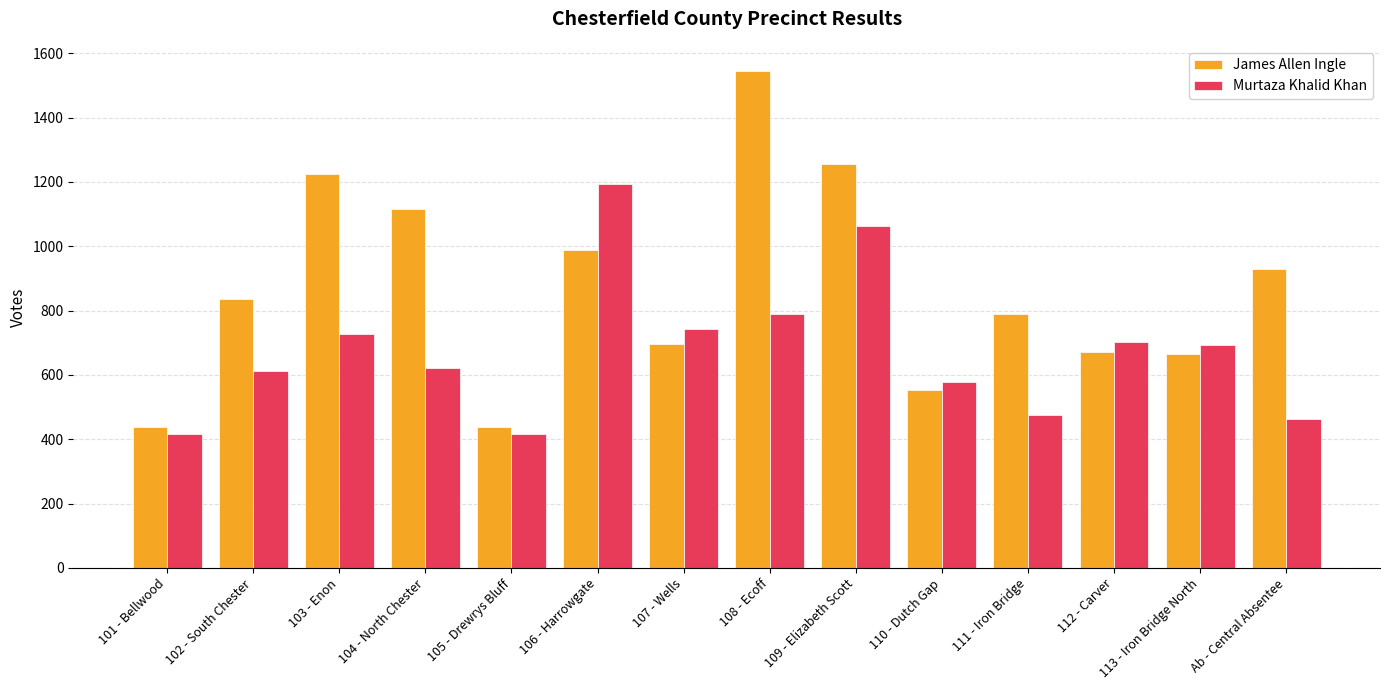

What is the maximum value shown in the chart?

1546